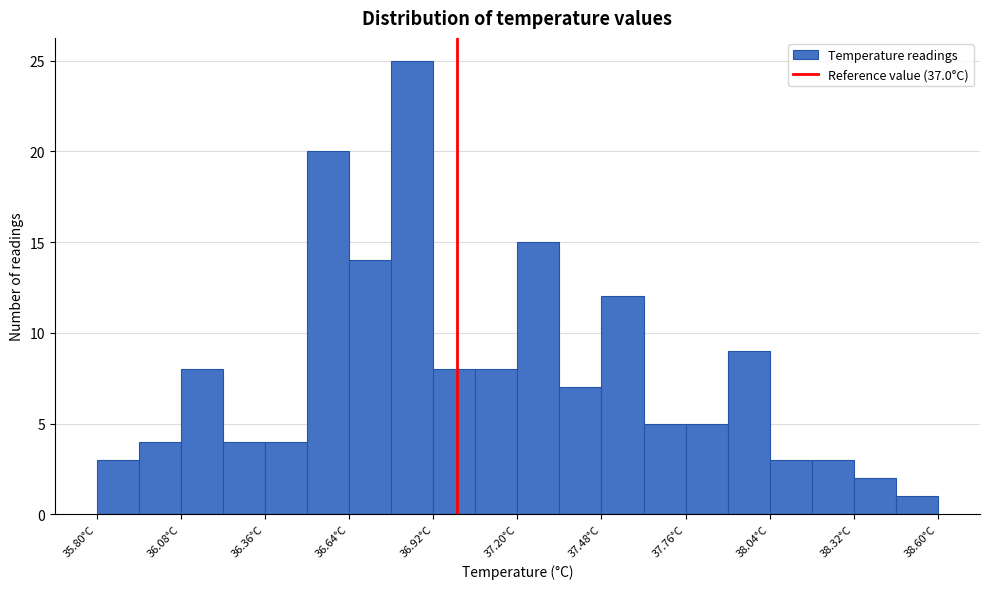

Around what value on the x-axis is the tallest bar? Give the approximate position of its centre, as read against the axis.

36.85